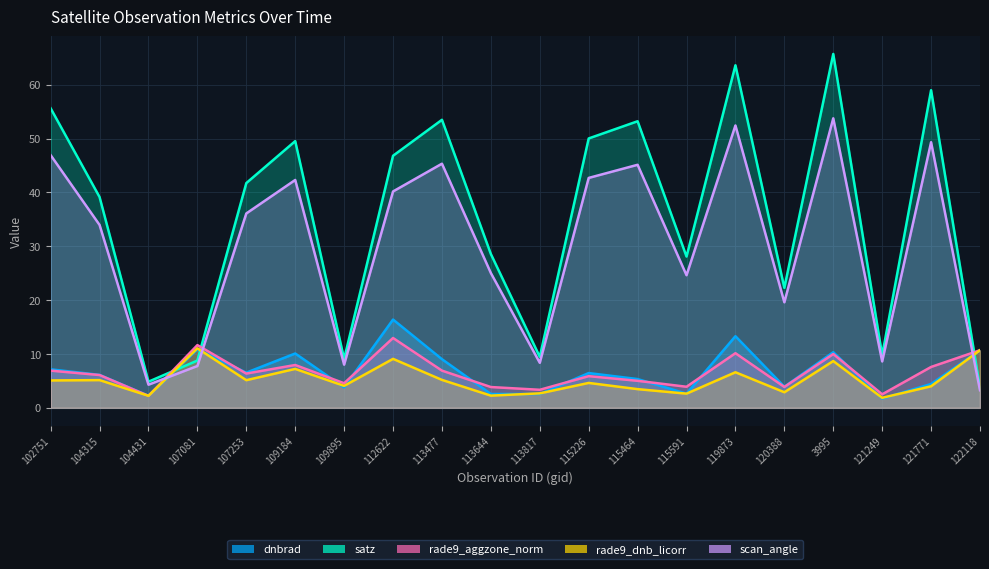

How many series are shown in this chart?

5